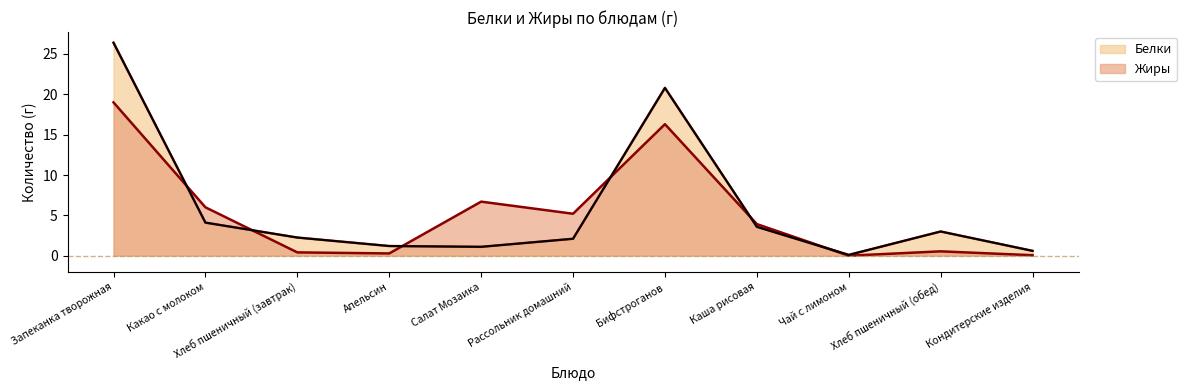

How many values exceed 2?

7